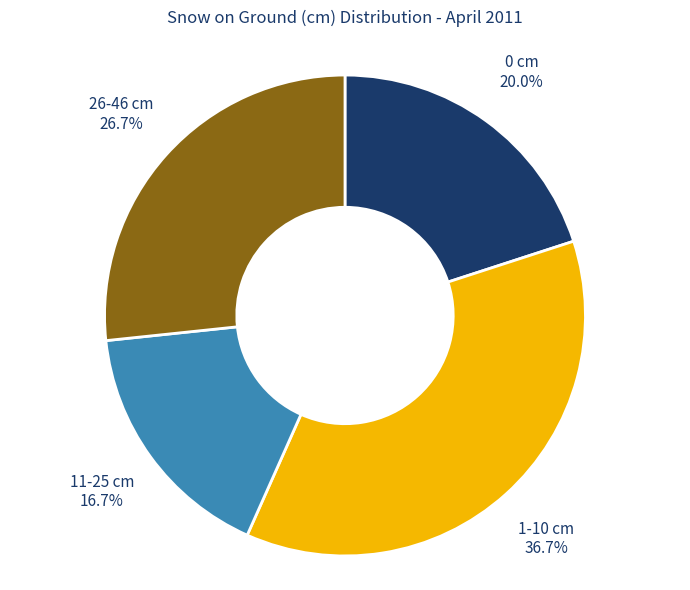

Rank the categories by value from lowest to highest.

11-25 cm, 0 cm, 26-46 cm, 1-10 cm